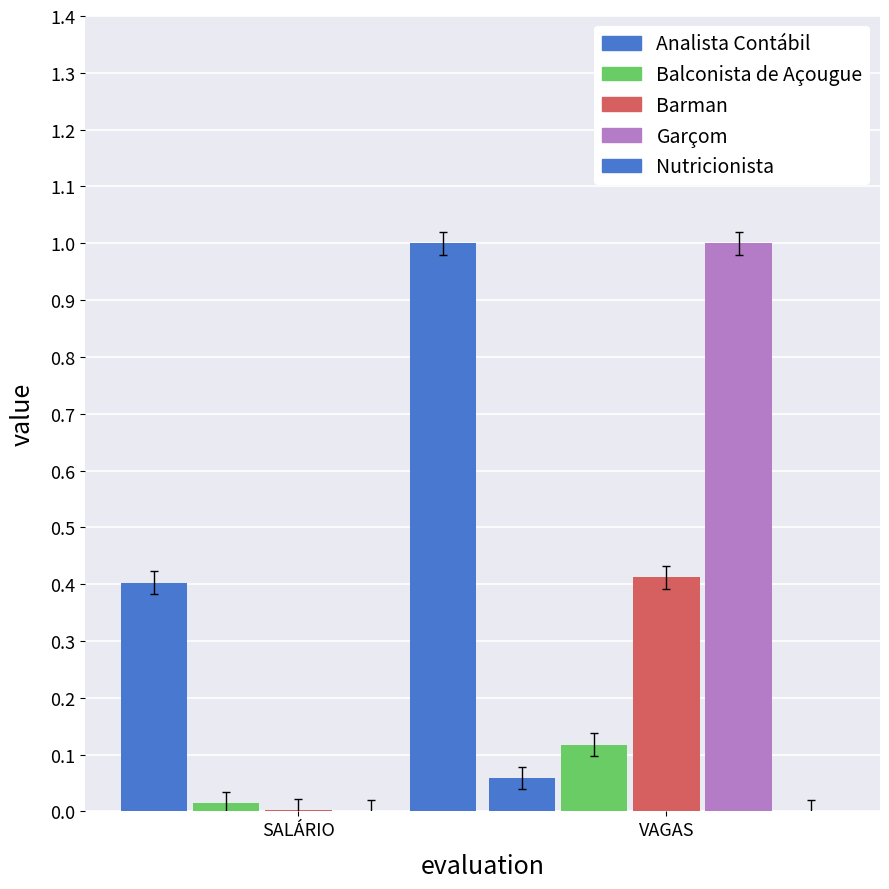

What is the label of the 1st bar from the right?

VAGAS